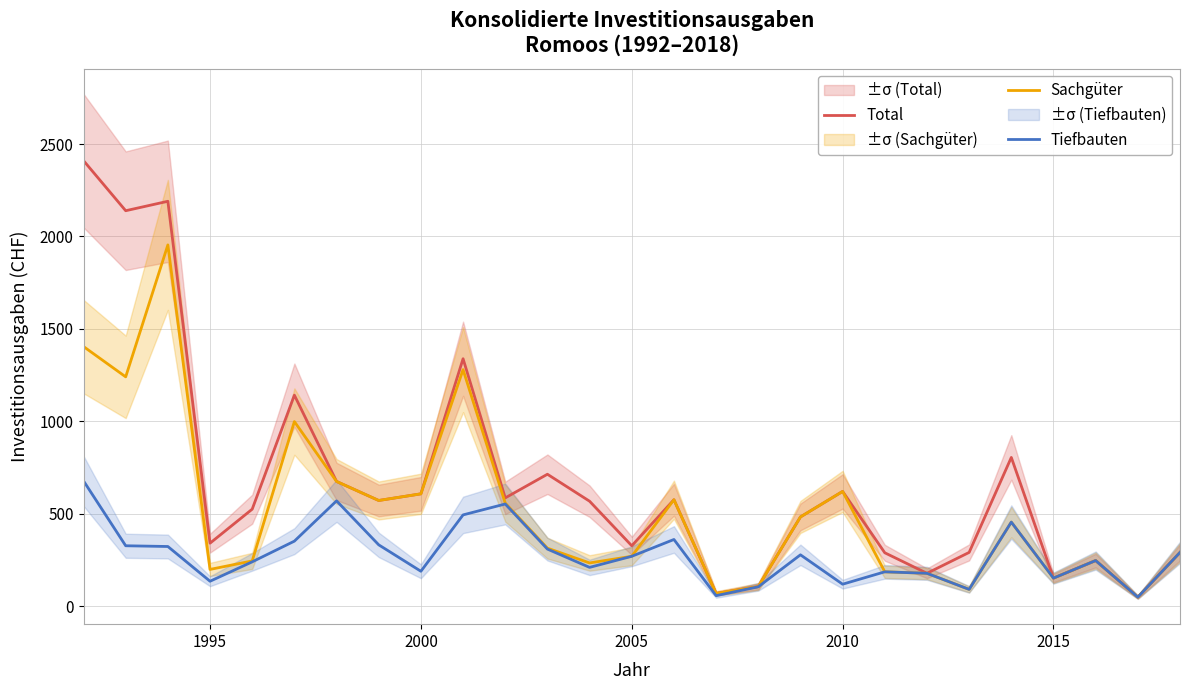

What is the maximum value shown in the chart?

2410